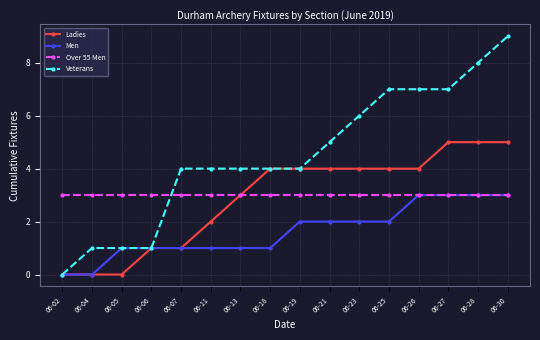

True or false: Veterans has a value of 9 at 06-23.

False